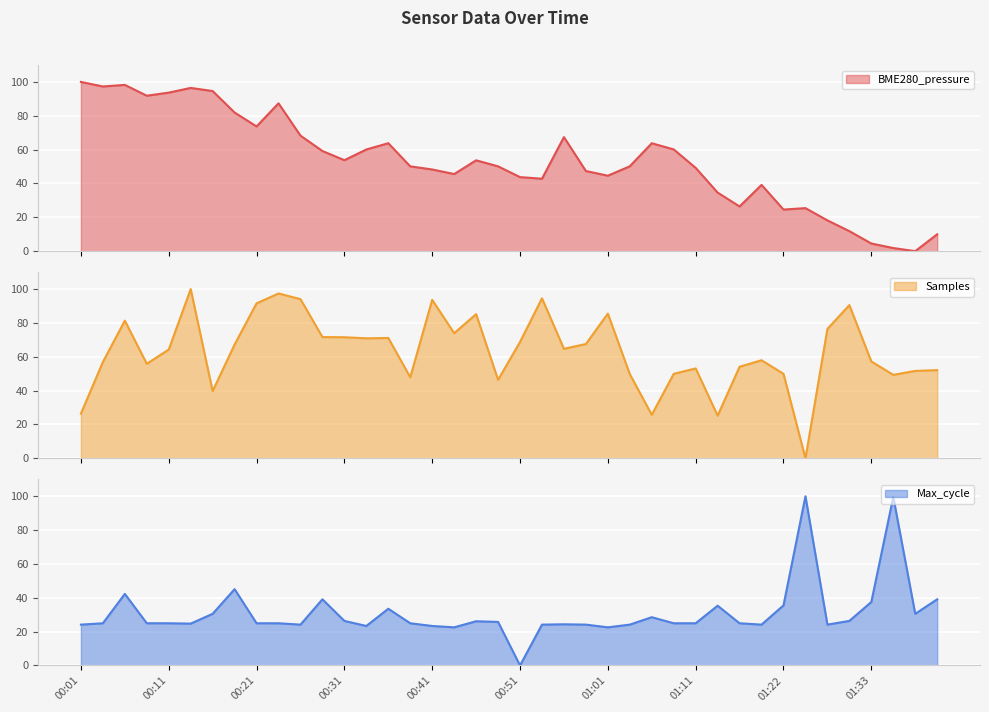

The Max_cycle series shows 40.2 at 00:41. True or false?

False